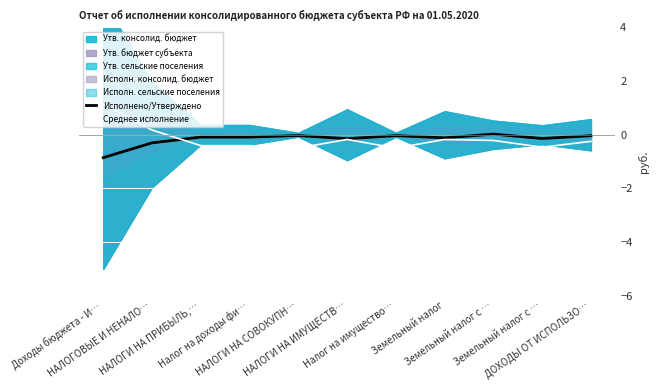

What is the label of the 8th point from the left?

Земельный налог